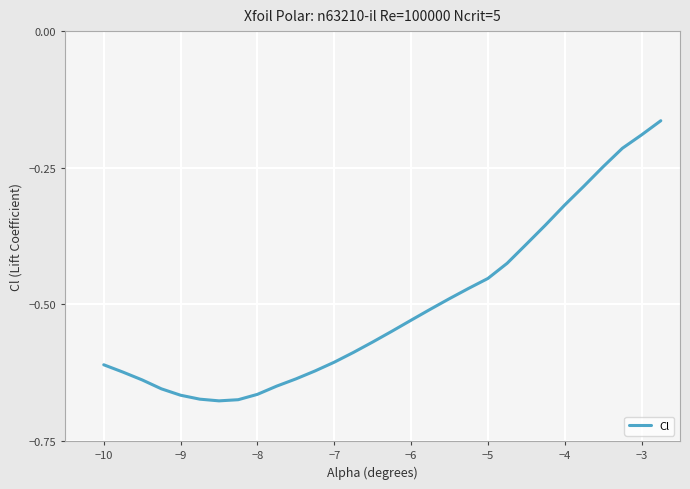

What is the difference between the maximum and minimum values?

0.5